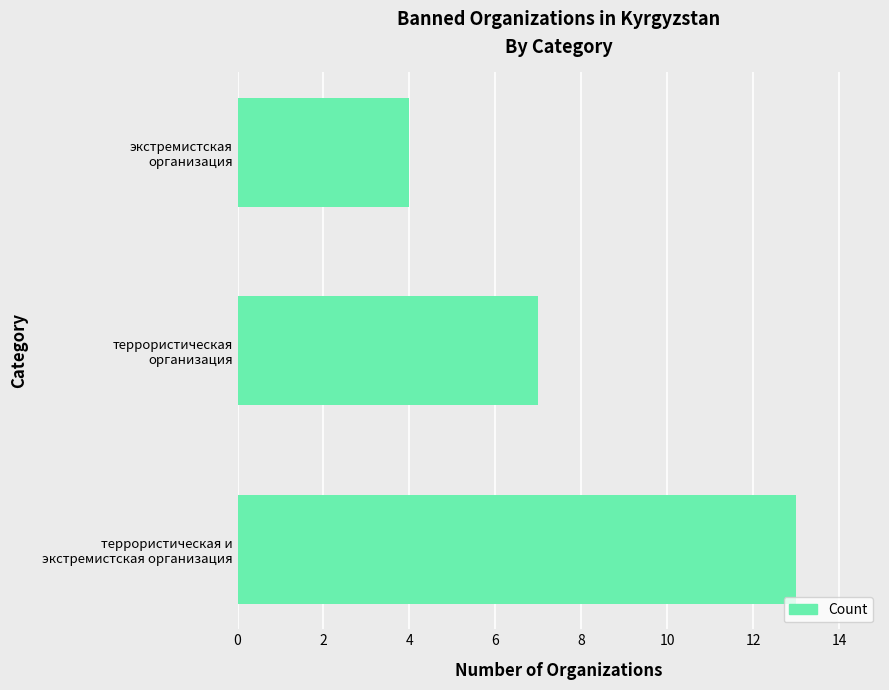

Rank the categories by value from highest to lowest.

террористическая и
экстремистская организация, террористическая
организация, экстремистская
организация